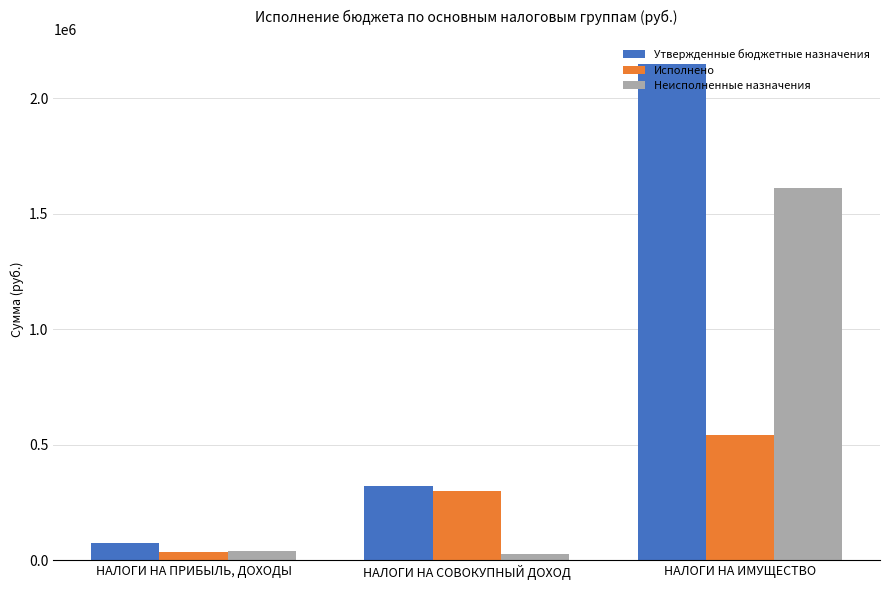

What is the difference between the Неисполненные назначения values at НАЛОГИ НА СОВОКУПНЫЙ ДОХОД and НАЛОГИ НА ПРИБЫЛЬ, ДОХОДЫ?

12282.7